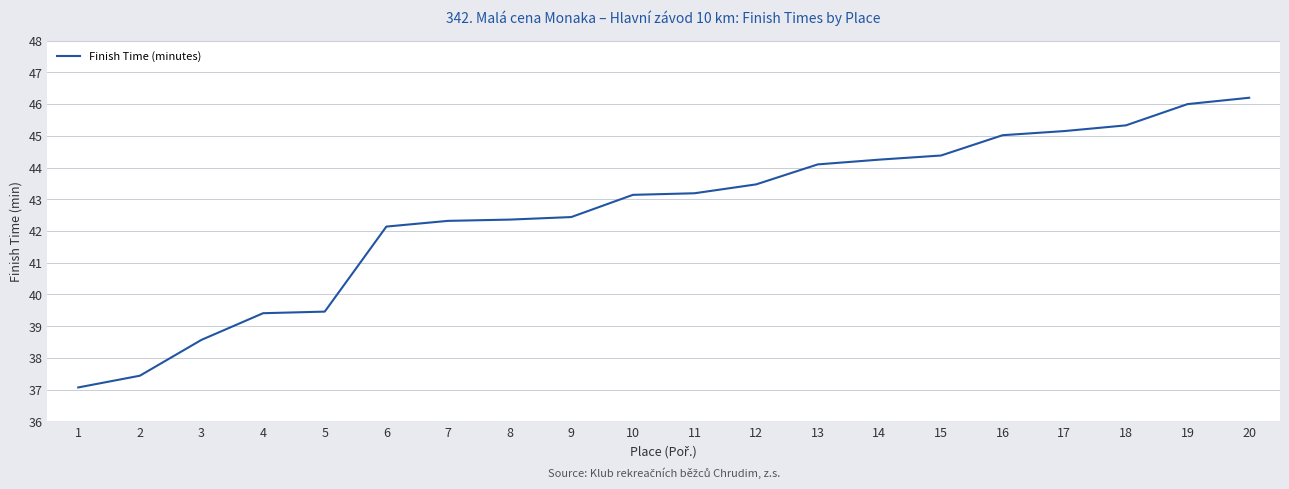

What is the difference between the maximum and minimum values?

9.1